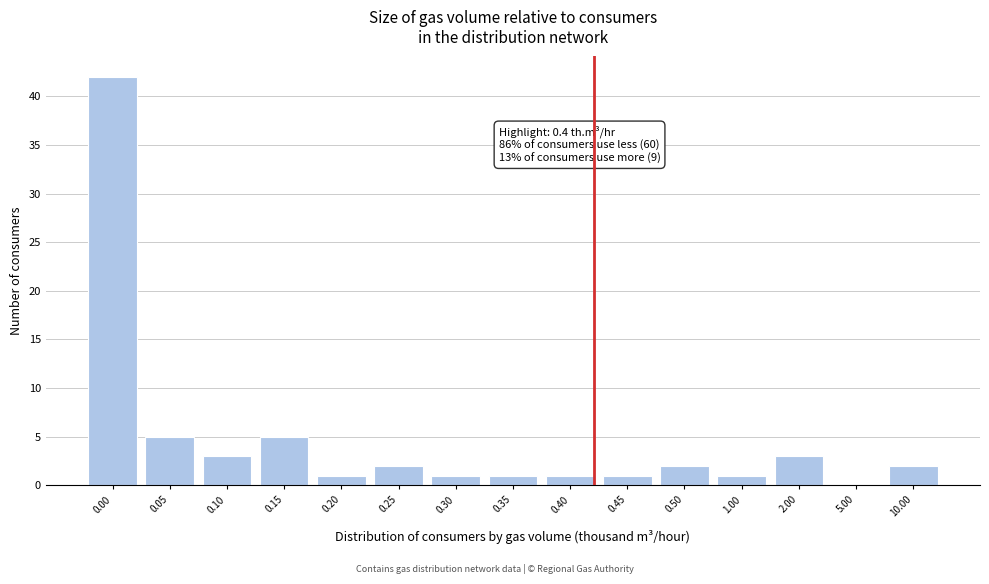

Reading left to right, transcribe all the data shown in this chart.

0.00=42	0.05=5	0.10=3	0.15=5	0.20=1	0.25=2	0.30=1	0.35=1	0.40=1	0.45=1	0.50=2	1.00=1	2.00=3	5.00=0	10.00=2